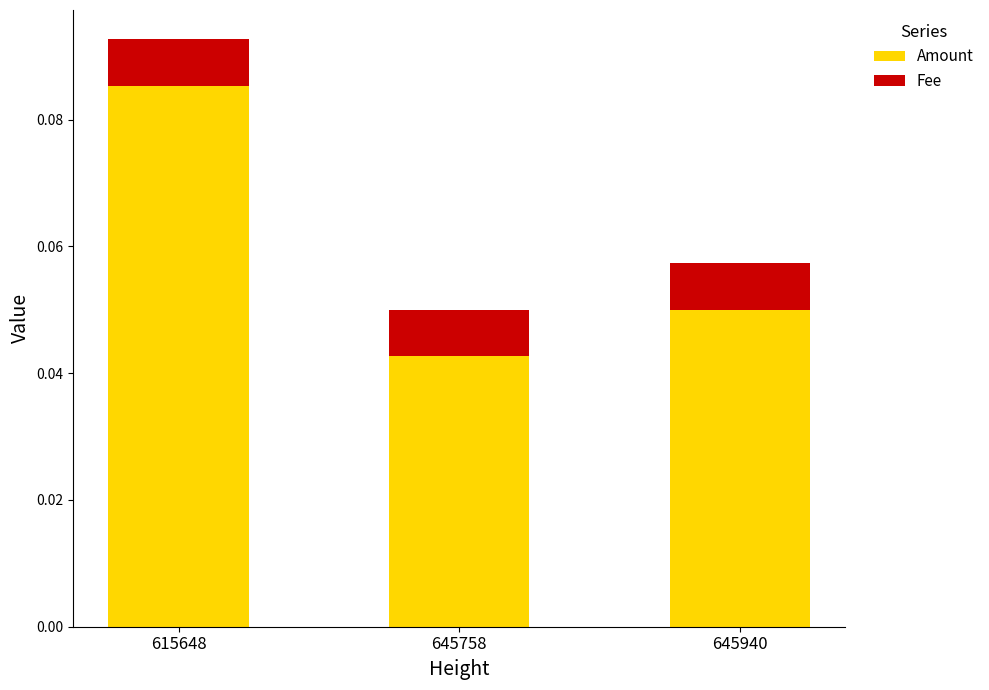

At which category is the sum across all series the highest?

615648